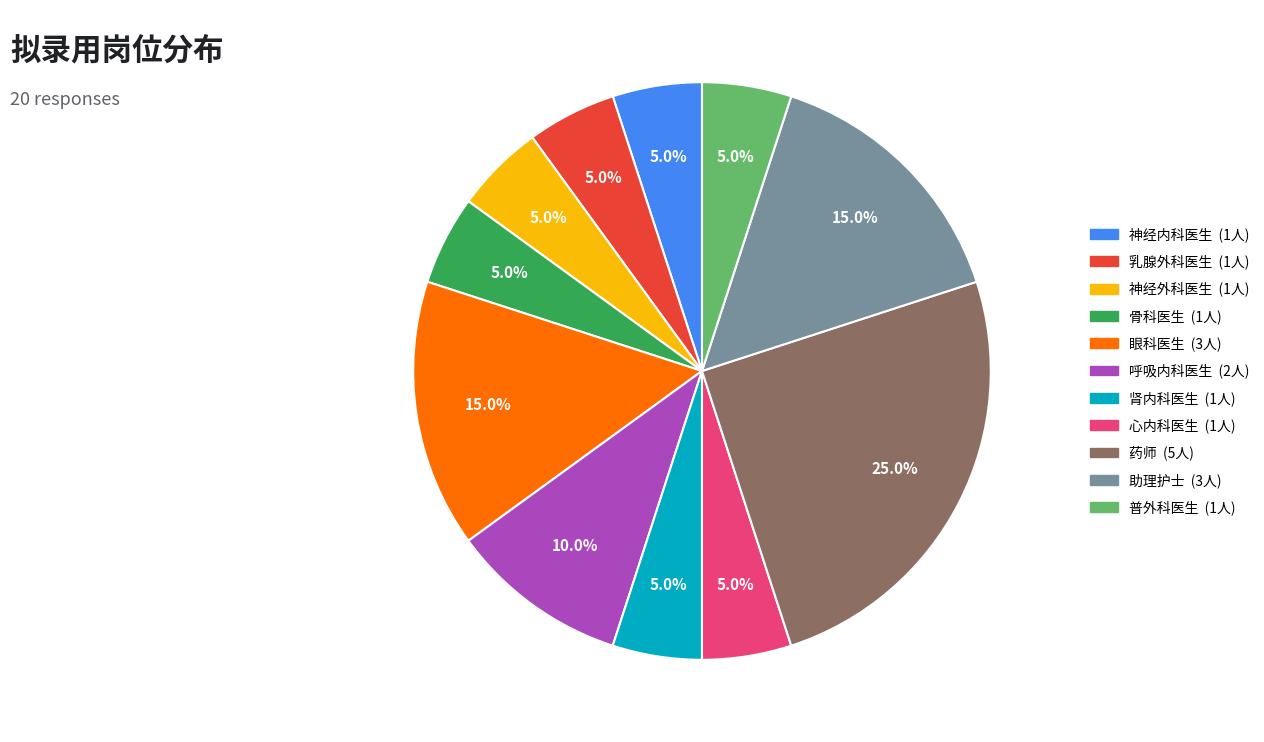

What is the ratio of the value at 药师 to the value at 普外科医生?

5.0